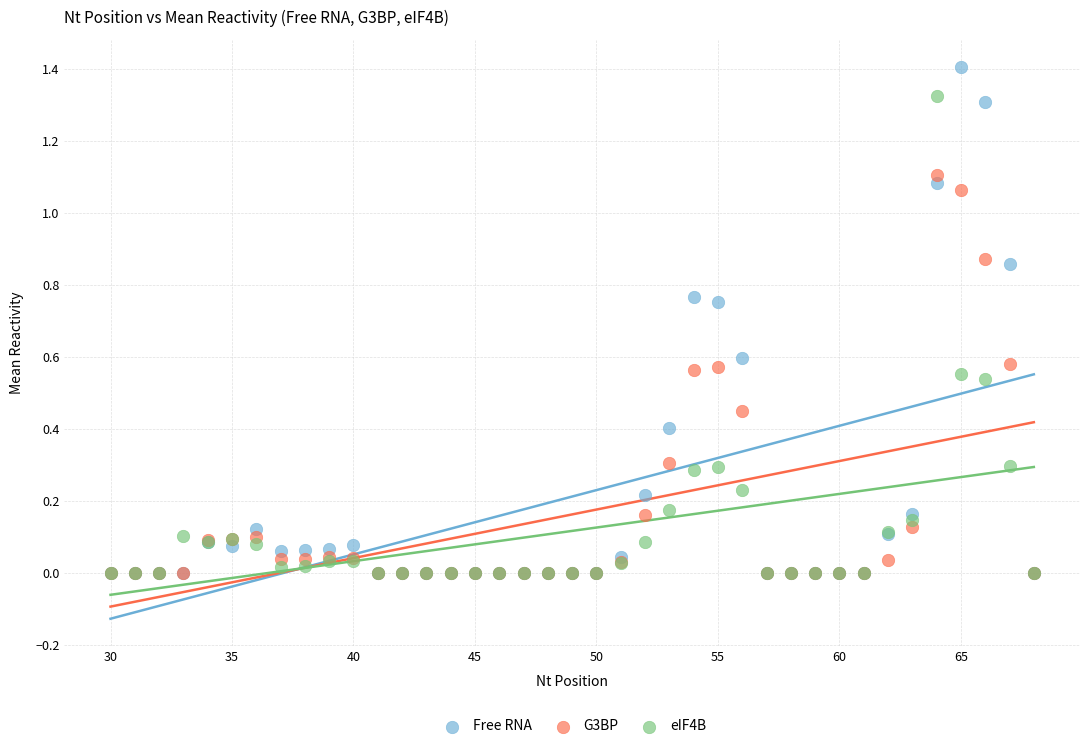

What are all the series names shown in the legend?

Free RNA, G3BP, eIF4B